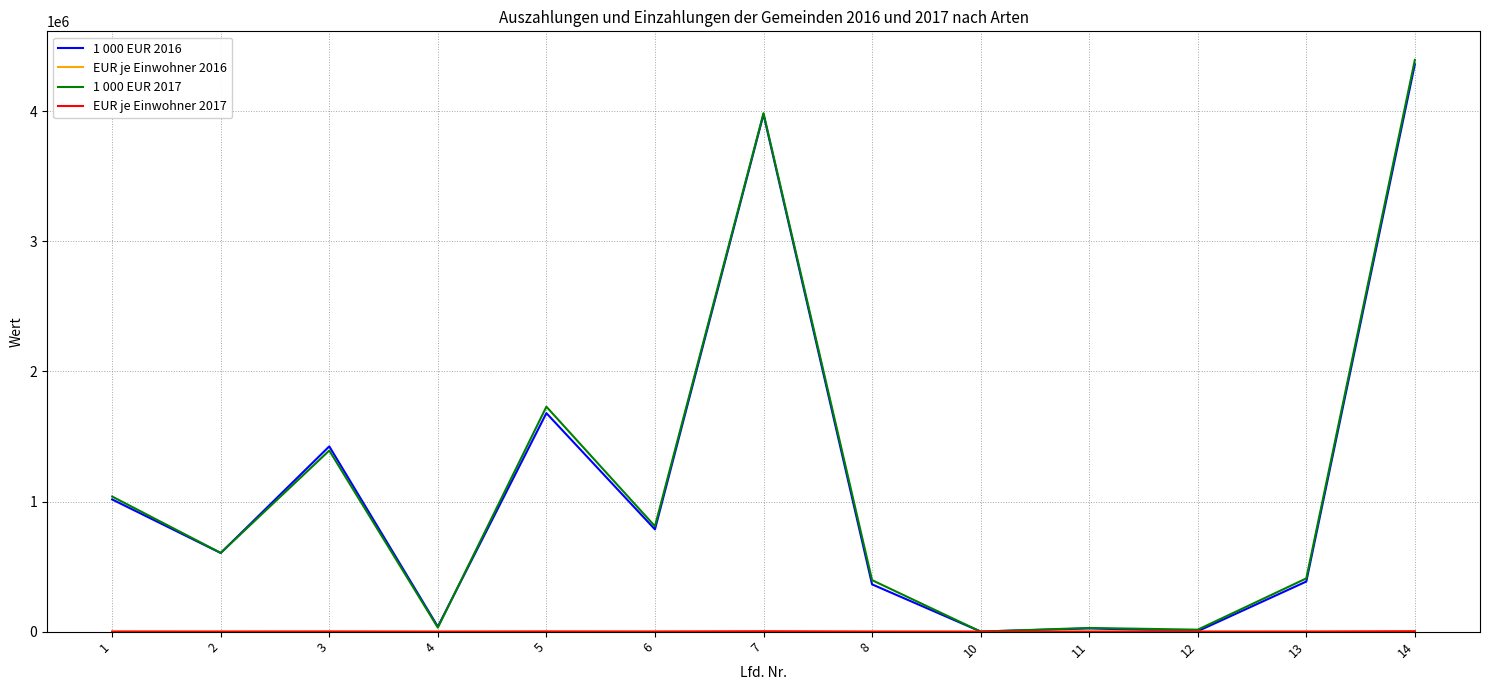

What is the maximum value shown in the chart?

4393523.0